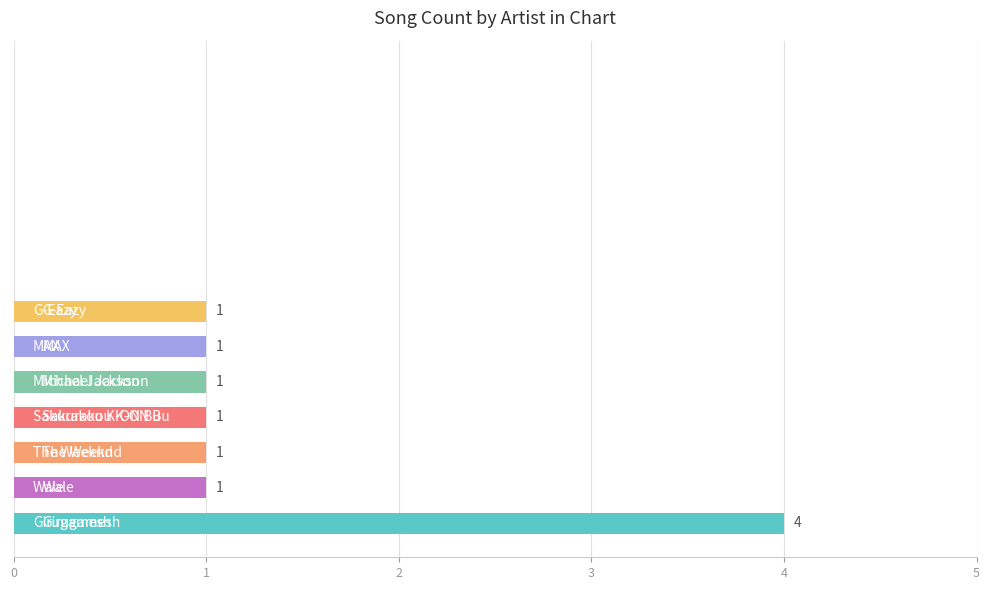

At which category does the chart reach its peak across all series?

Girugamesh